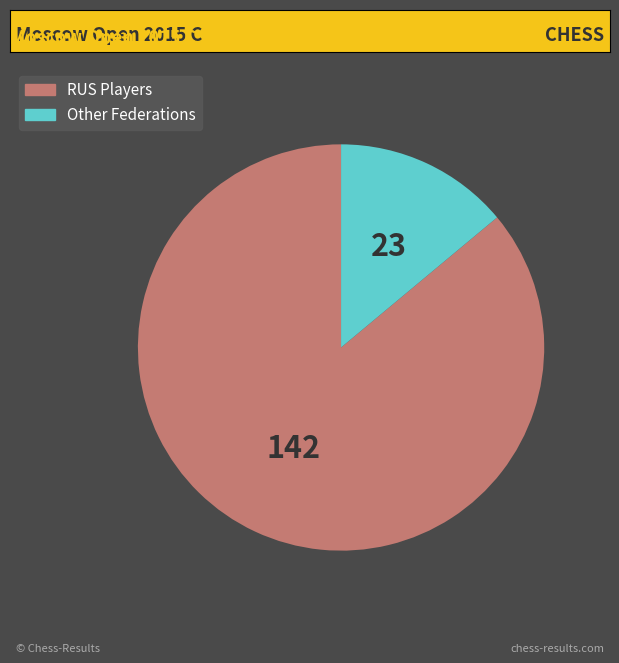

Is there a majority slice in this chart?

Yes